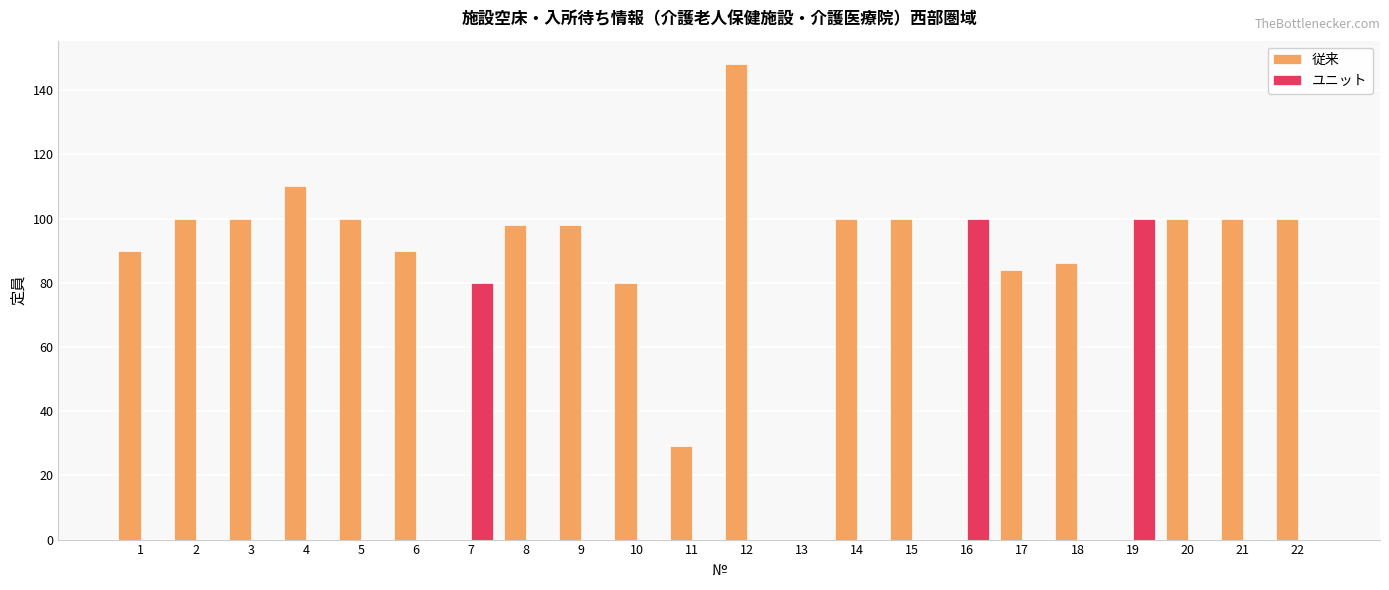

Are the bars grouped side by side (vs. stacked)?

Yes